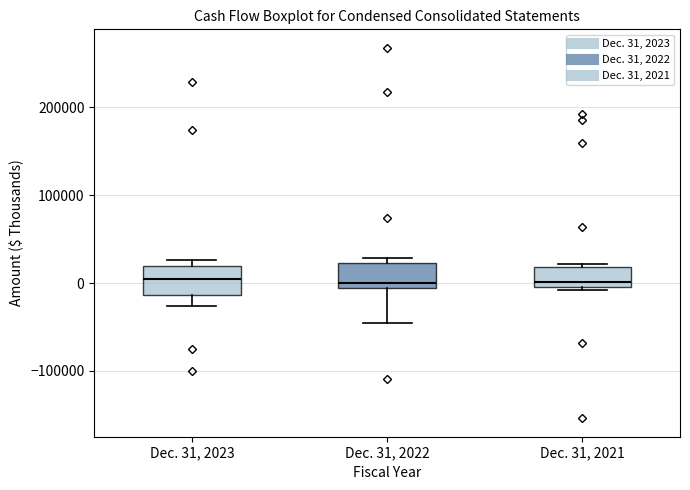

Reading left to right, read every box against the y-axis: the position of its median line, the range the box covers, and the ends of its whiskers. The values are not printed on the chart, so give them approximately, as read against the axis.

Dec. 31, 2023: median 0, box -10000 to 20000, whiskers -30000 to 30000
Dec. 31, 2022: median 0, box -10000 to 20000, whiskers -50000 to 30000
Dec. 31, 2021: median 0 (just above the box's lower edge), box 0 to 20000, whiskers -10000 to 20000 (just above the box's upper edge)